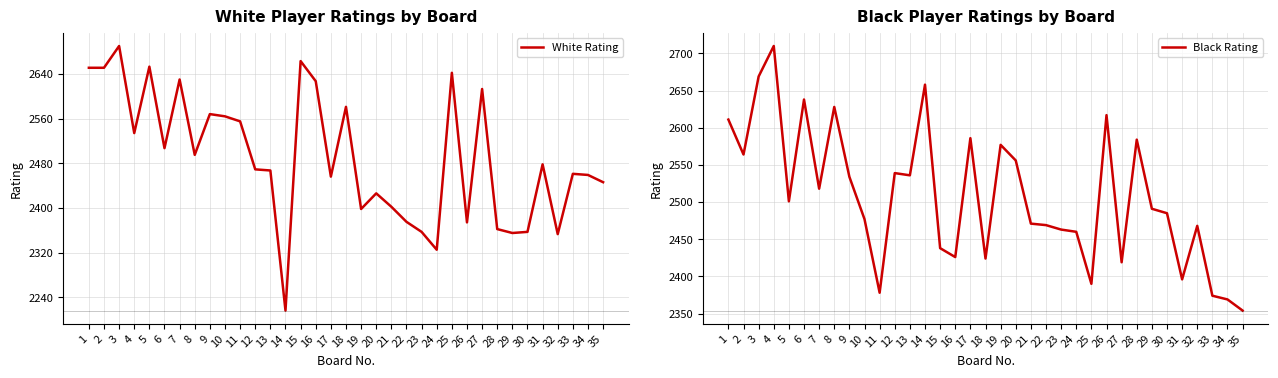

Which series has the largest total across all categories?

Black Rating